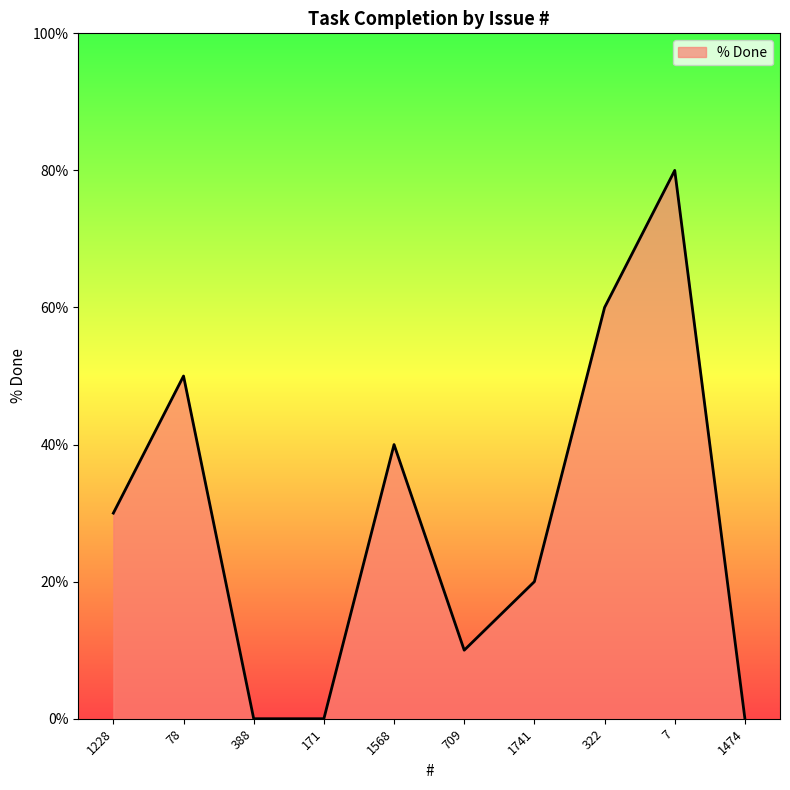

At which category does the data reach its first local peak?

78